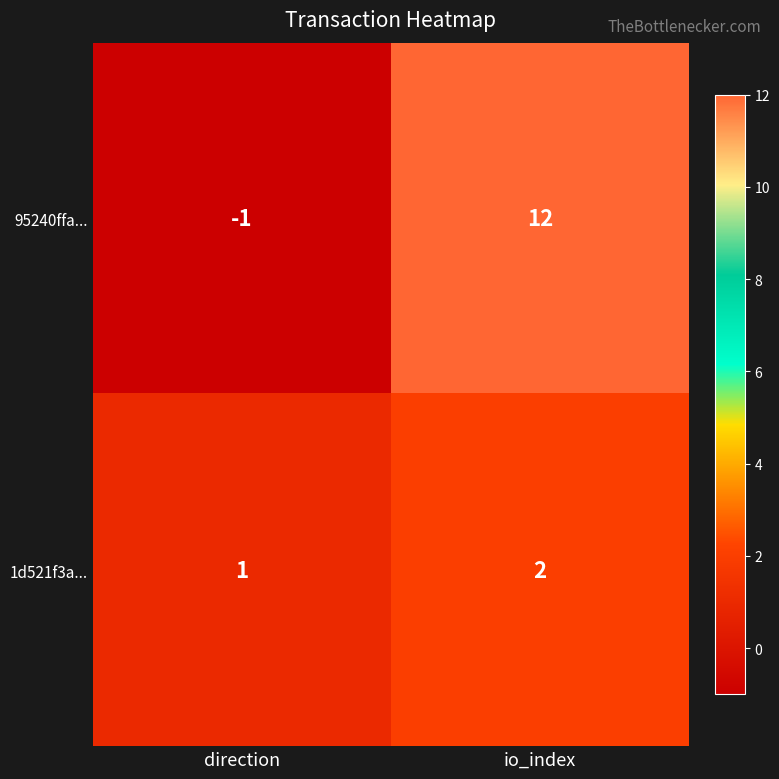

Rank the series by their maximum value, from lowest to highest.

1d521f3a..., 95240ffa...